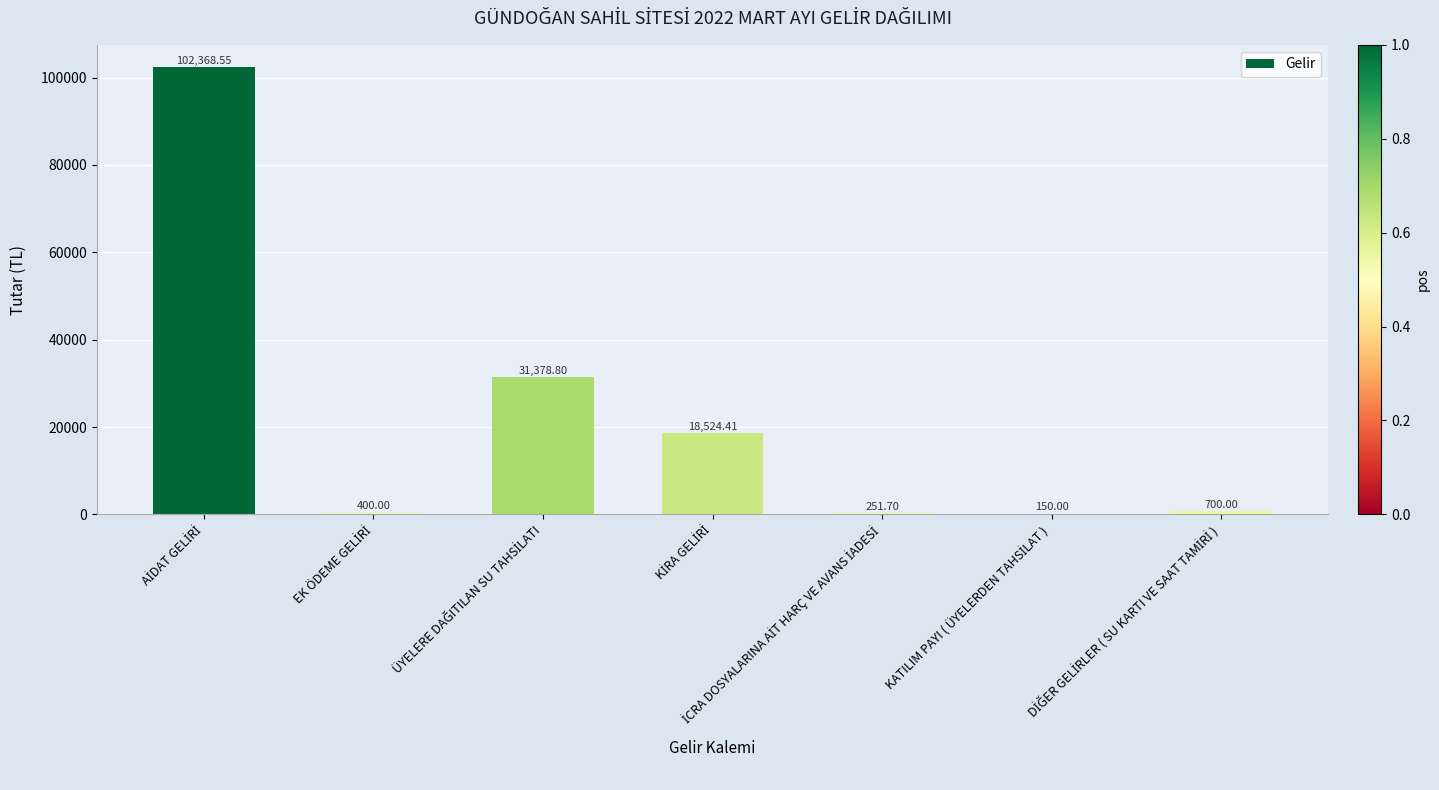

What is the sum of all values?

153773.5